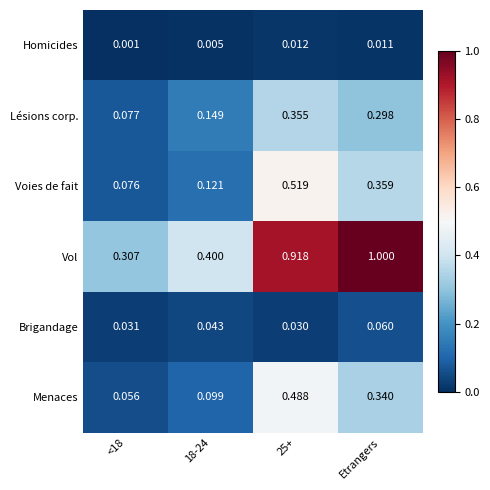

Which category has the highest value across all series?

Etrangers